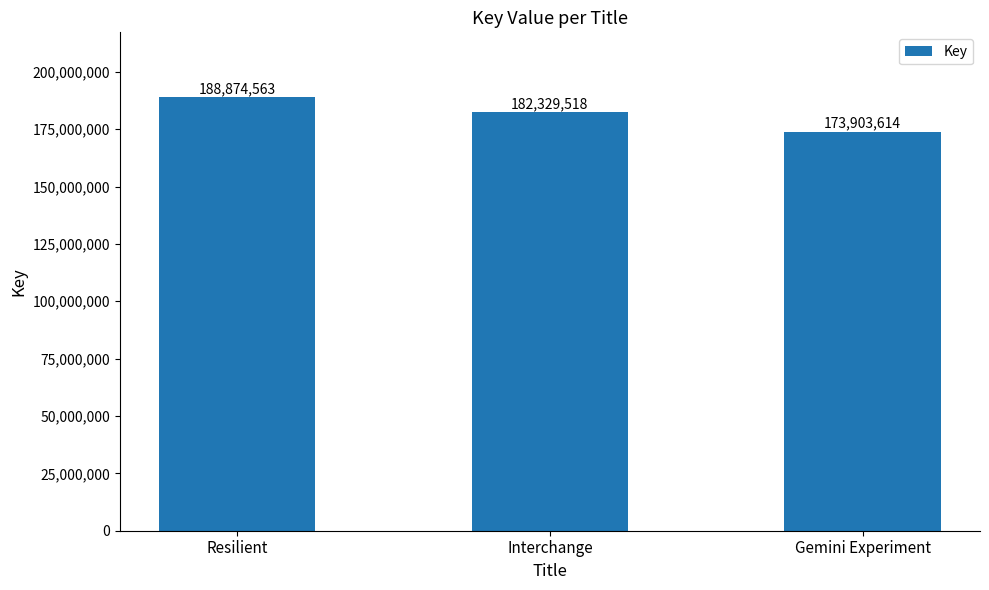

The chart shows a value of 103180989 at Gemini Experiment. True or false?

False